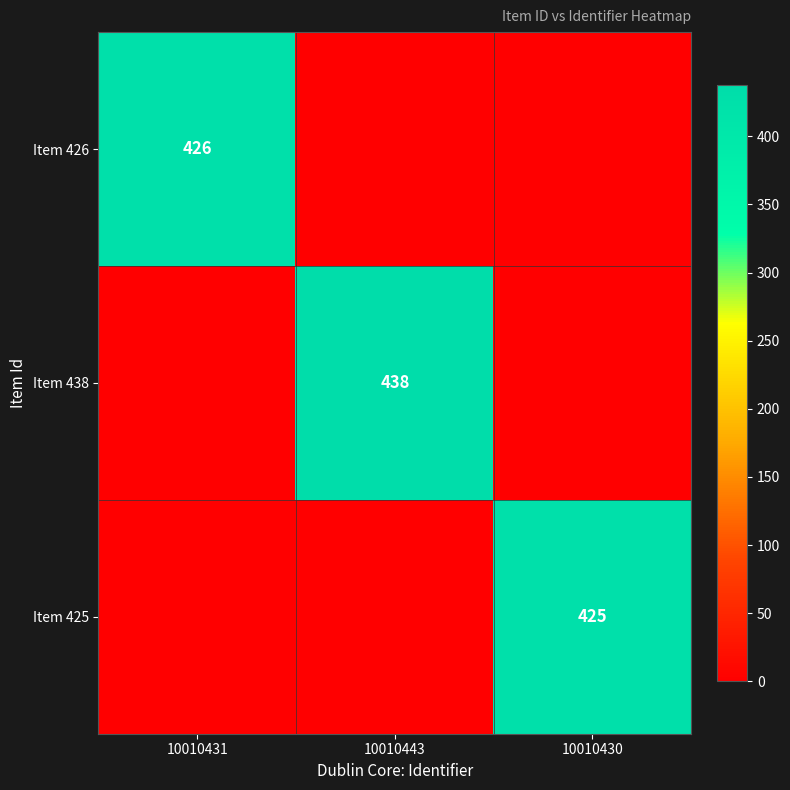

The Item 426 series shows 426 at 10010431. True or false?

True